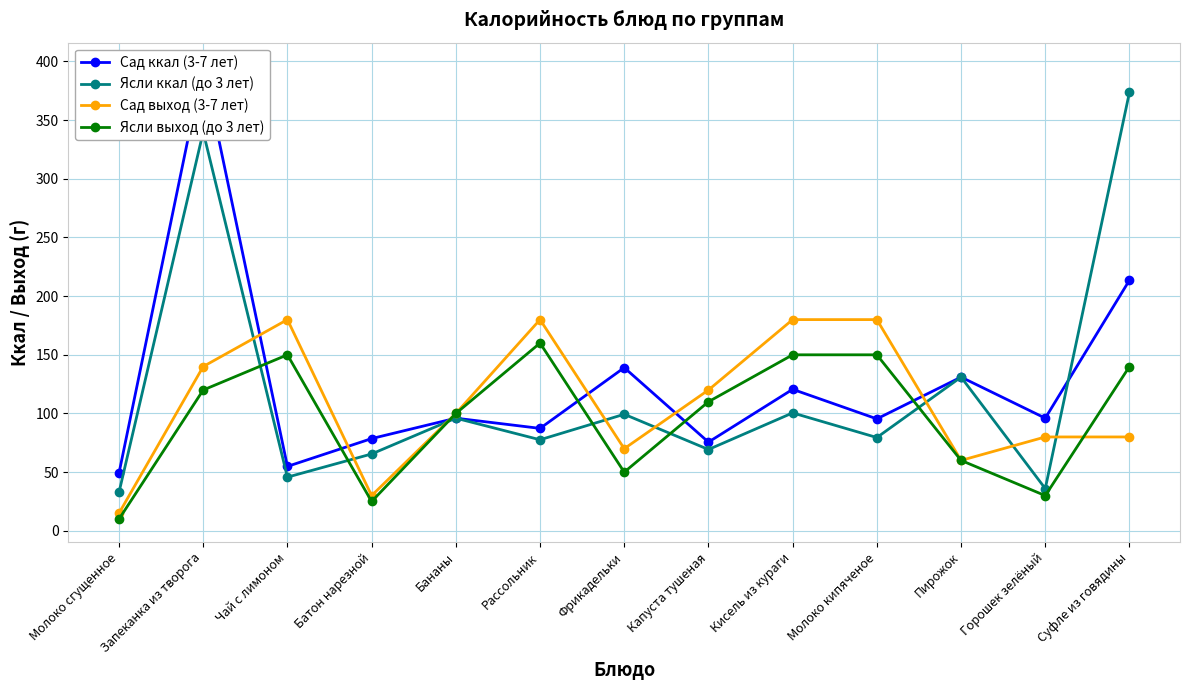

Which series changed the most between Запеканка из творога and Горошек зелёный?

Ясли ккал (до 3 лет)